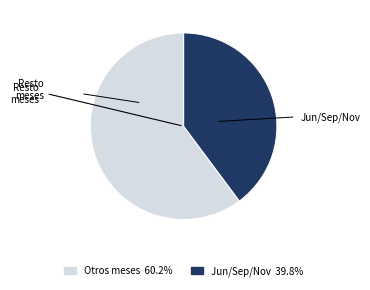

Does any single category account for the majority?

Yes